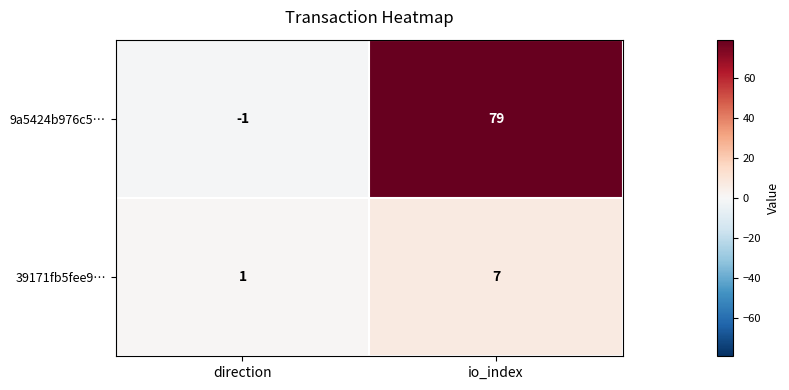

How many values in the 9a5424b976c5… series are below 79?

1